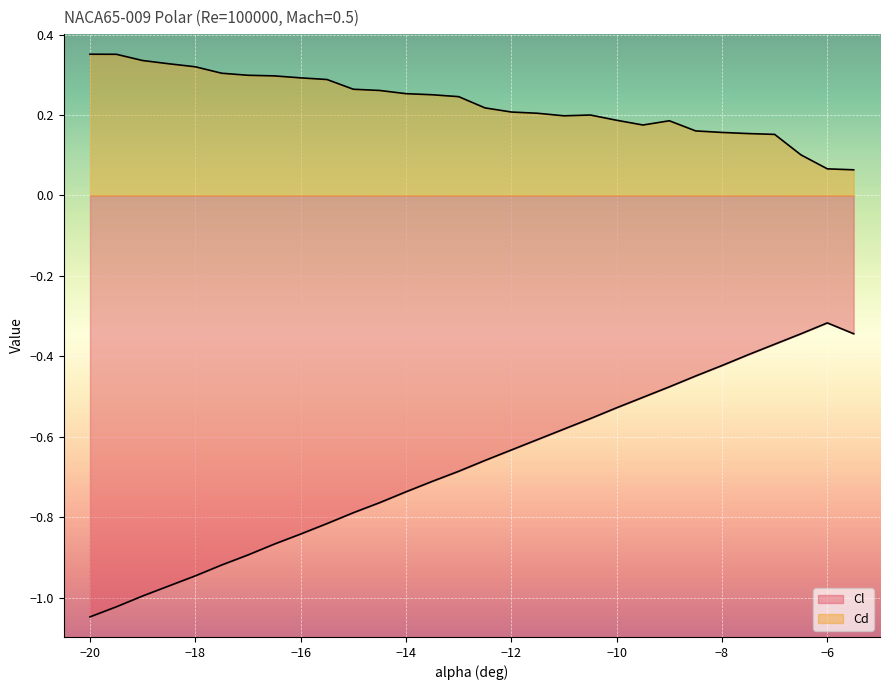

What is the value of the Cl point at the 29th from the left?

-0.3